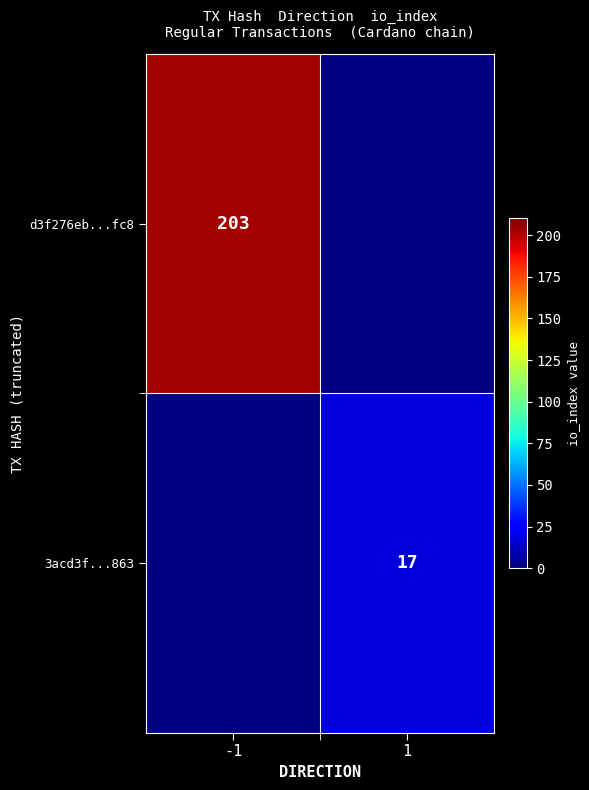

The d3f276eb...fc8 series shows 340 at -1. True or false?

False